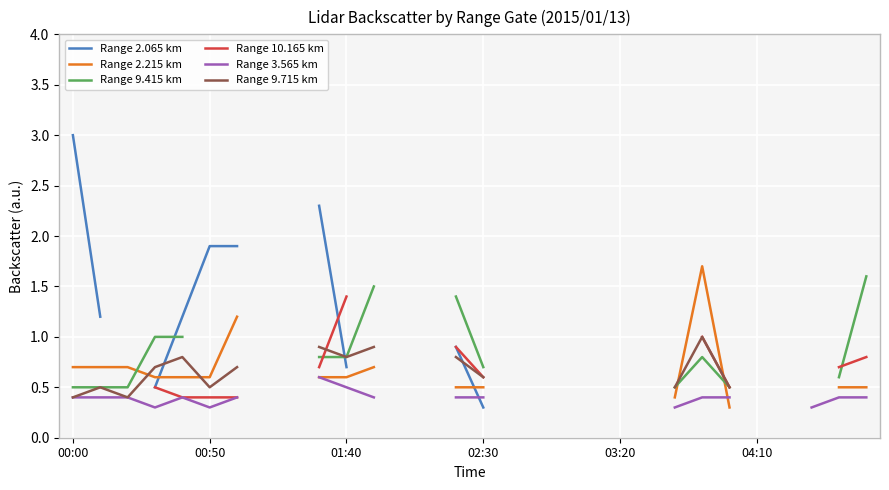

What value does the Range 3.565 km series have at 11?

0.4